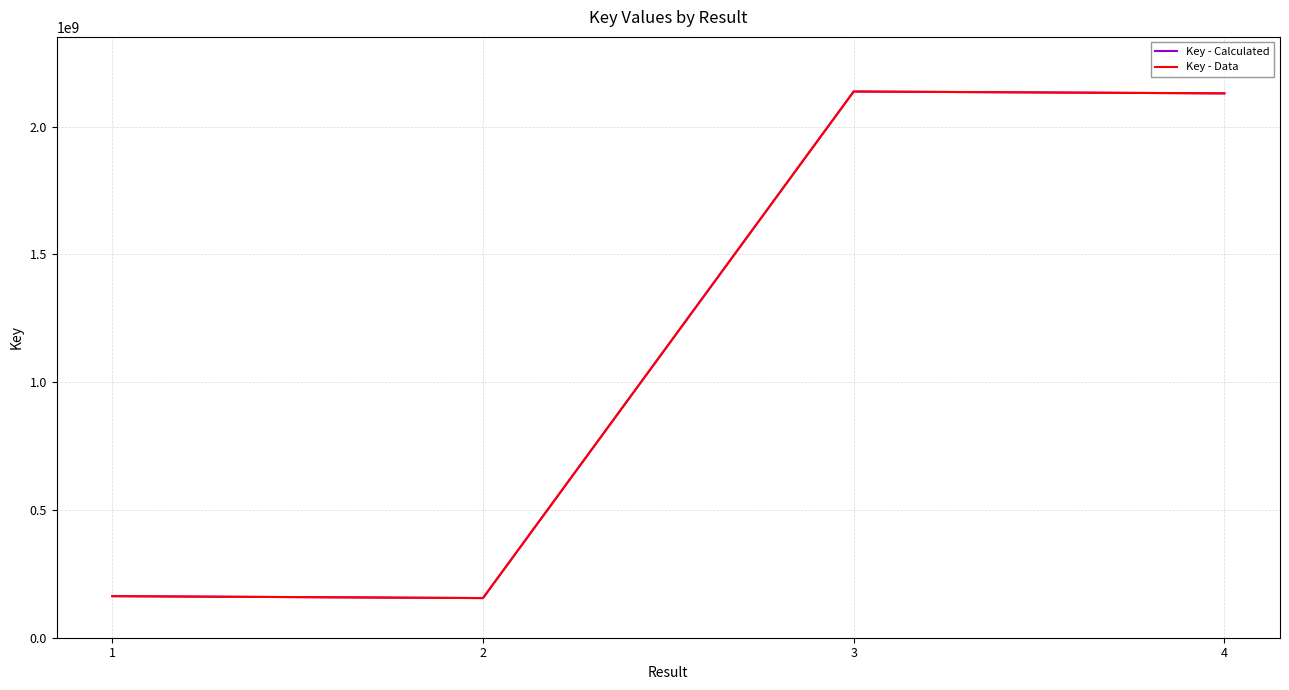

Does the chart have visible grid lines?

Yes